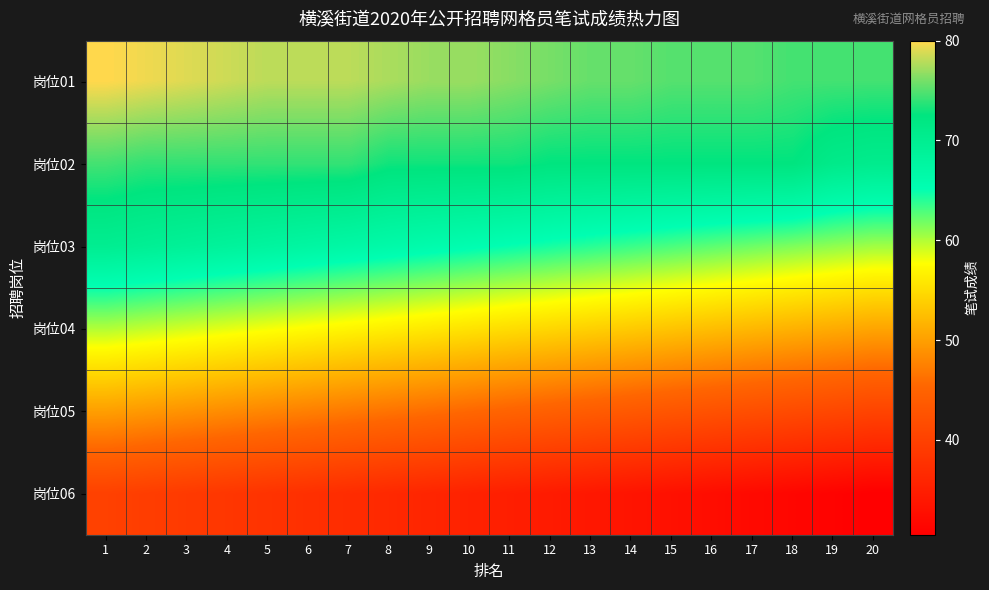

Count the number of categories in the chart.

20